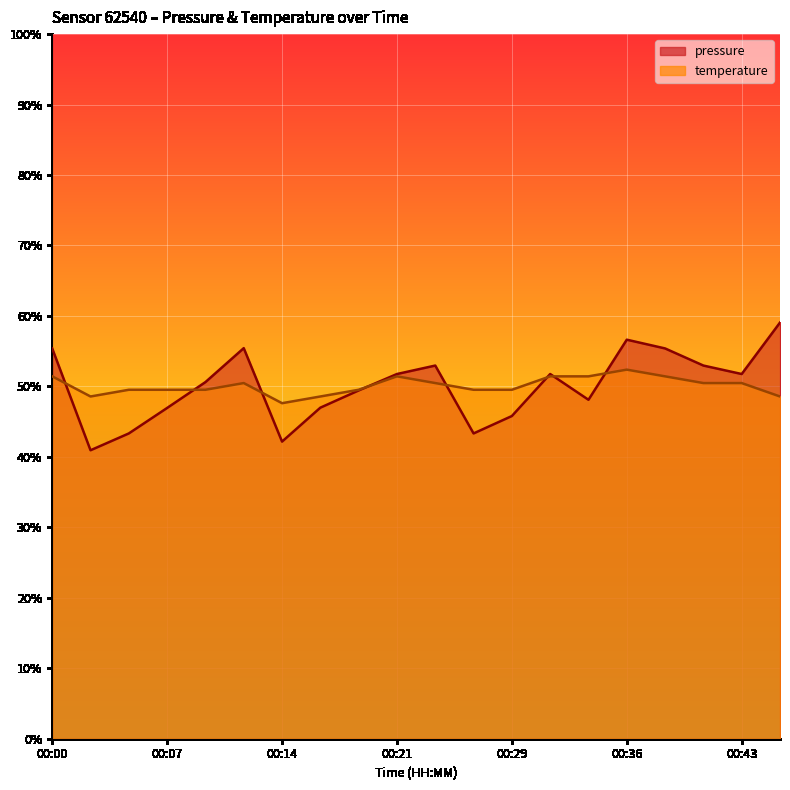

How many intersections are there between pressure and temperature?

8